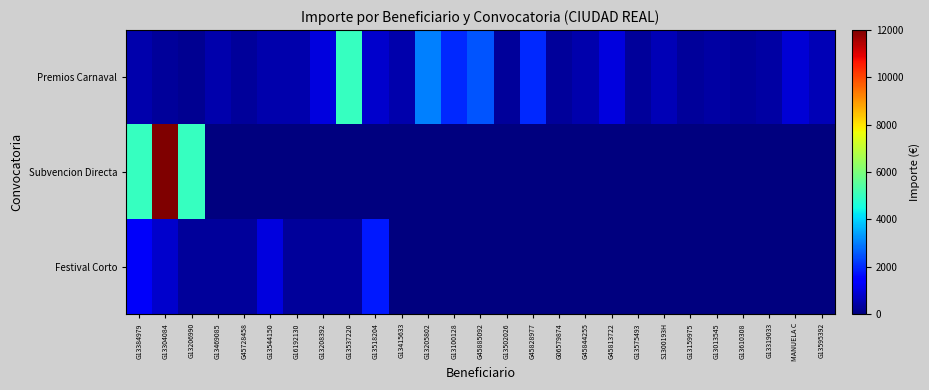

List the series in order of their overall mean, highest first.

Premios Carnaval, Subvencion Directa, Festival Corto